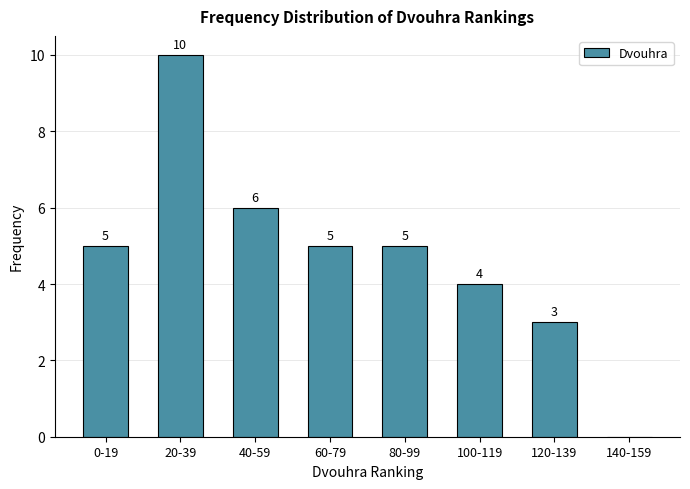

Reading left to right, extract all data points from this chart.

0-19=5	20-39=10	40-59=6	60-79=5	80-99=5	100-119=4	120-139=3	140-159=0